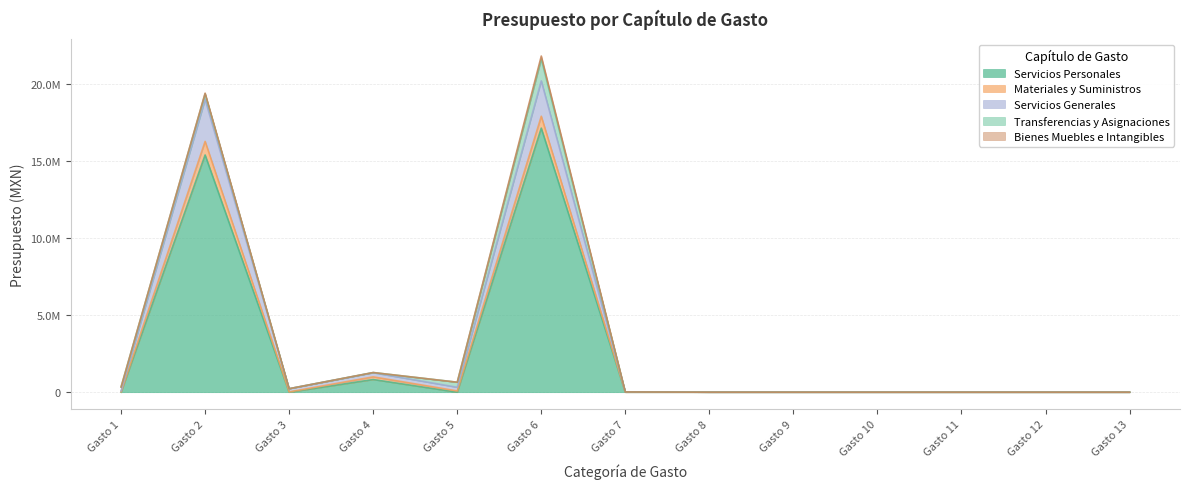

True or false: Materiales y Suministros and Servicios Personales intersect in this chart.

False